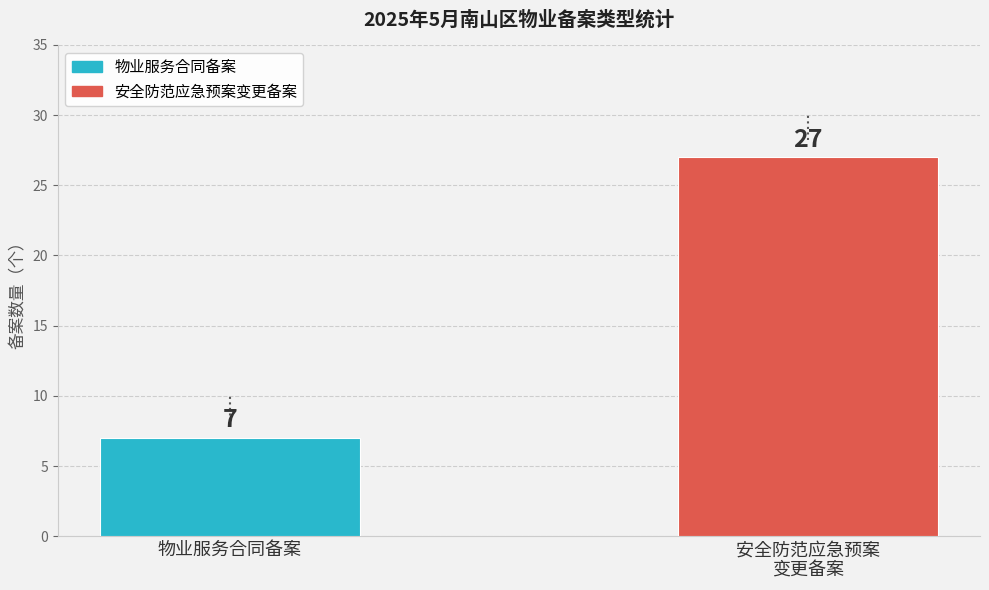

What is the highest value of the 物业服务合同备案 series?

7